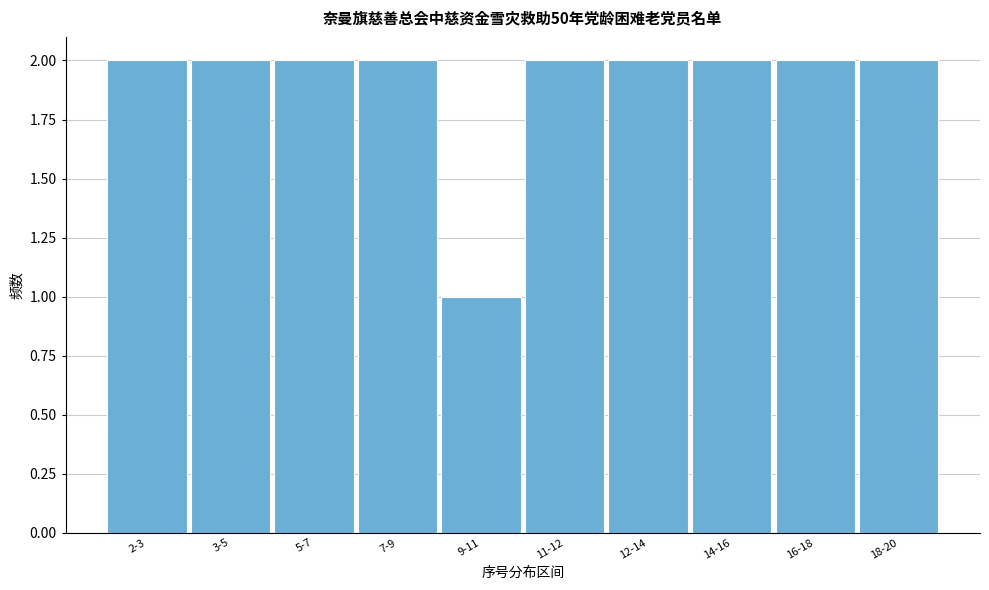

Reading left to right, extract all data points from this chart.

2-3=2	3-5=2	5-7=2	7-9=2	9-11=1	11-12=2	12-14=2	14-16=2	16-18=2	18-20=2